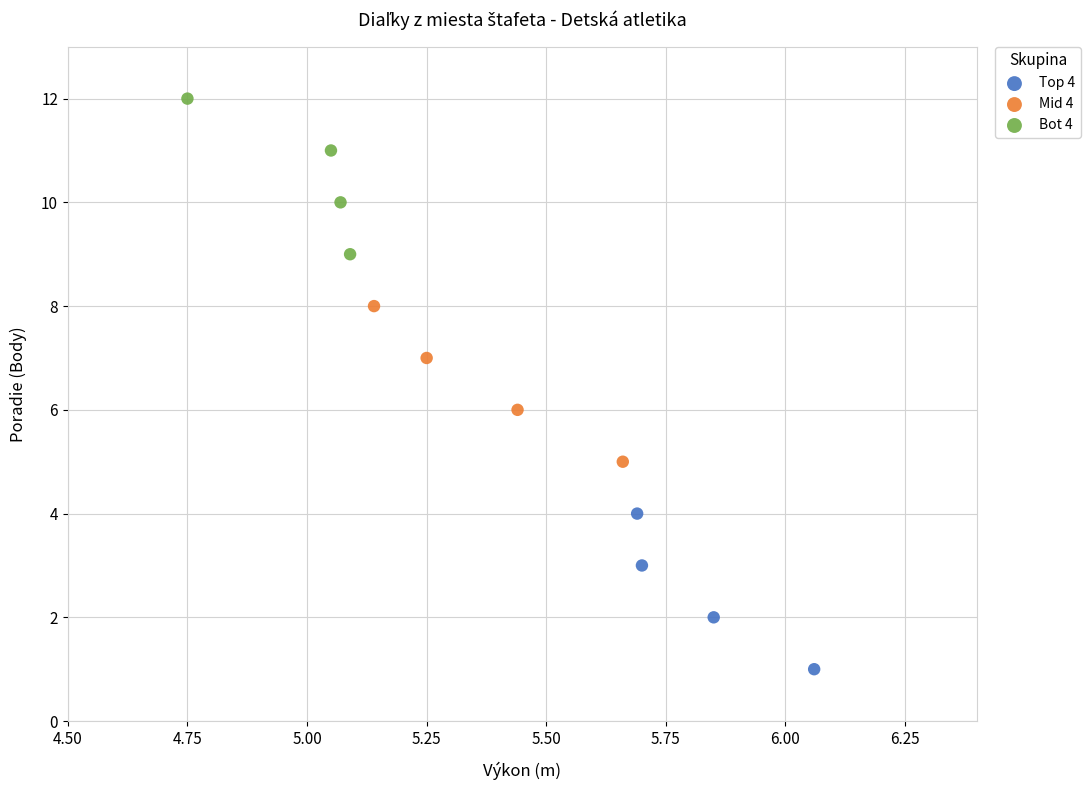

Which series reaches the maximum Y coordinate?

Bot 4